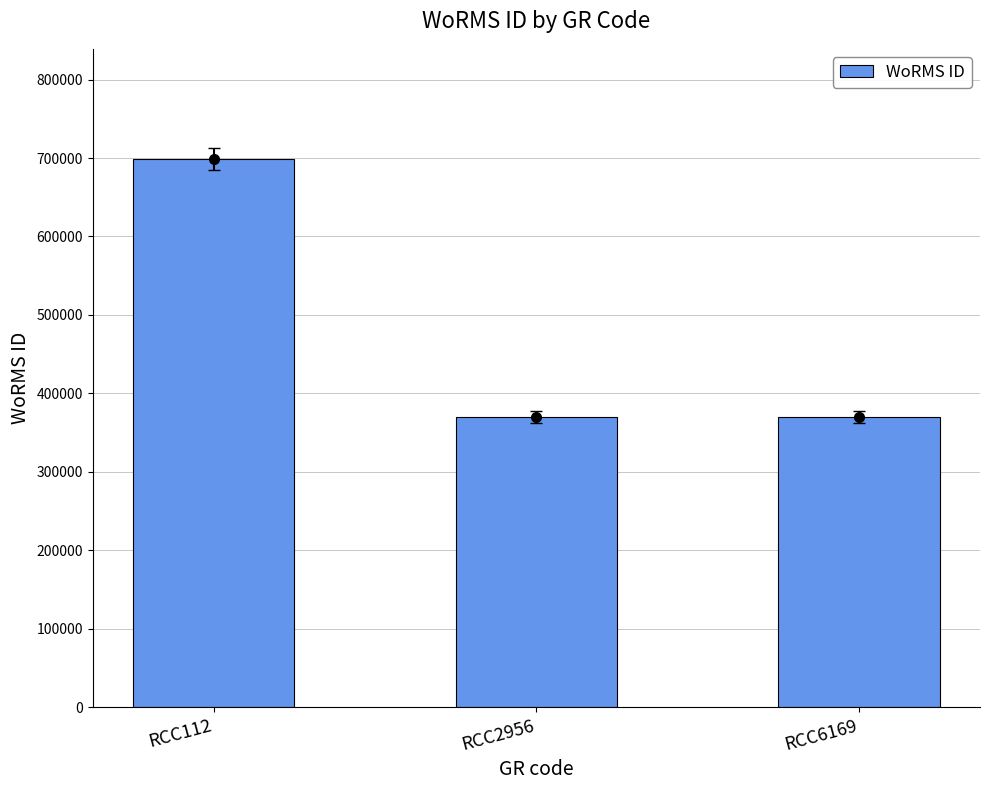

Reading left to right, transcribe all the data shown in this chart.

RCC112=699402	RCC2956=369489	RCC6169=369489